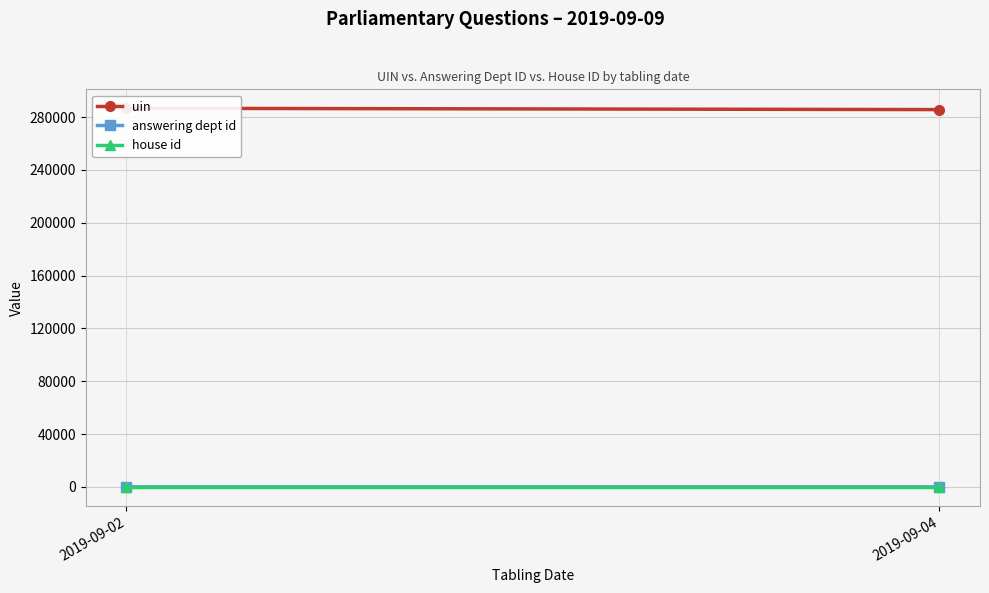

What is the total value across all series at 2019-09-02?

286676.5